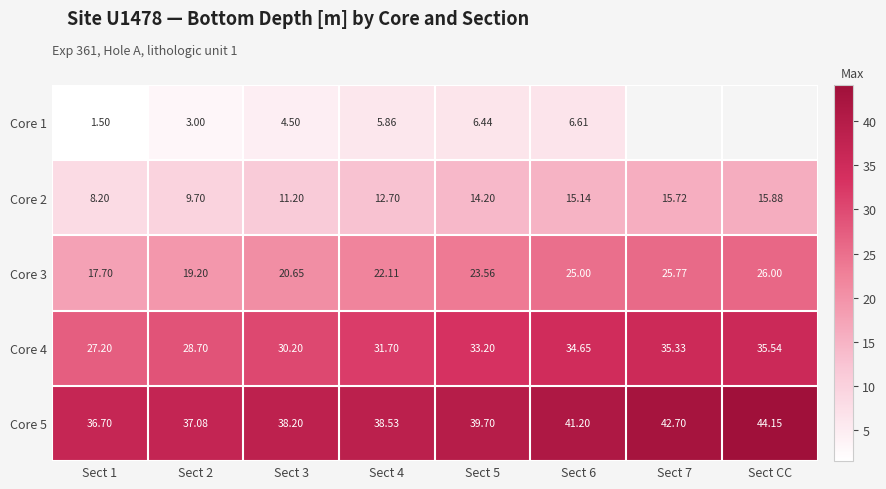

Is the value of Core 4 at Sect 5 greater than the value of Core 5 at Sect 1?

No